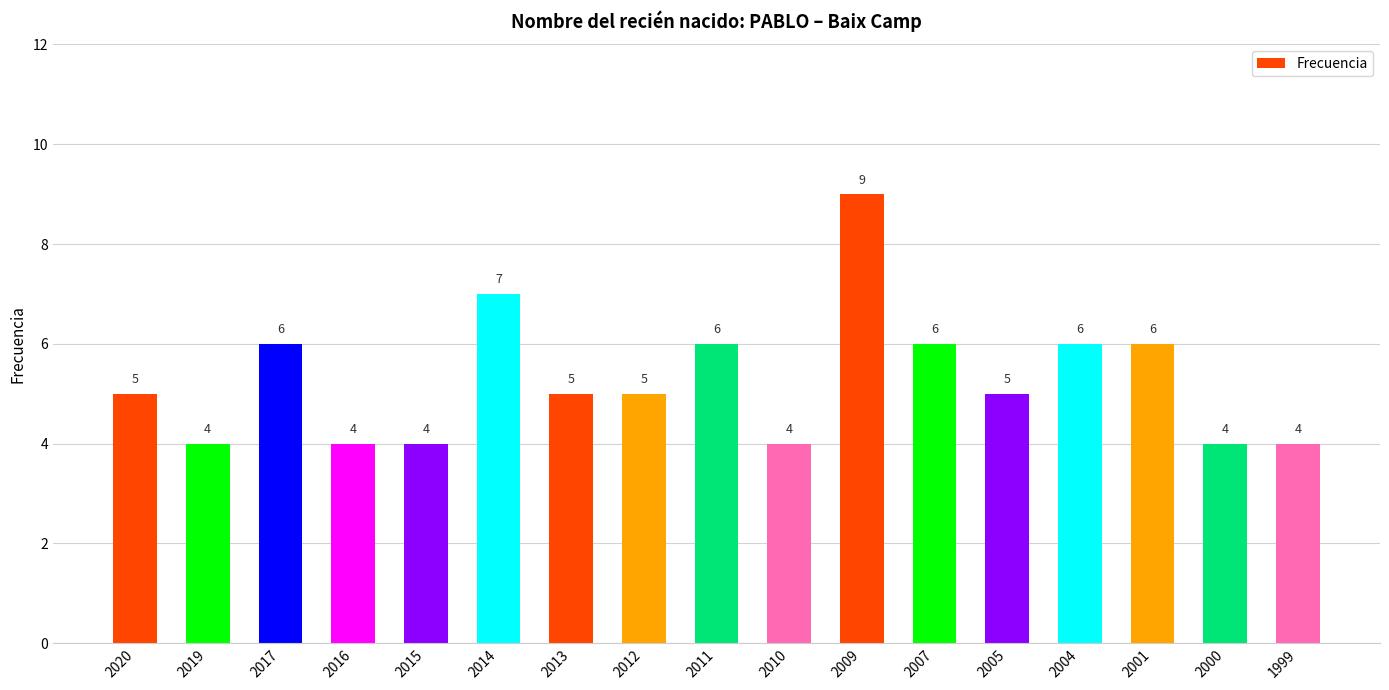

What is the sum of the values at 2013 and 2000?

9